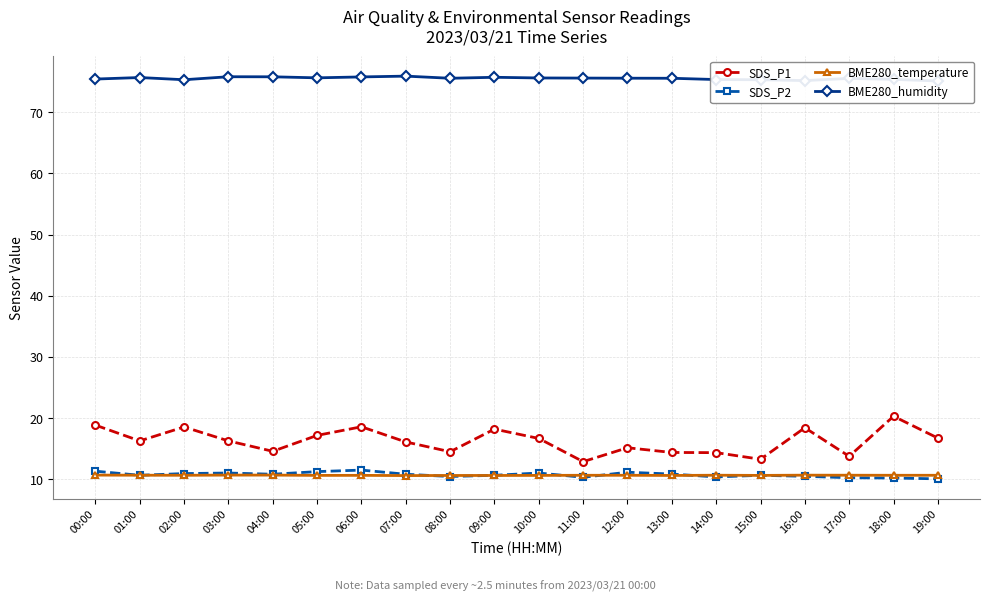

True or false: BME280_temperature and BME280_humidity intersect in this chart.

False